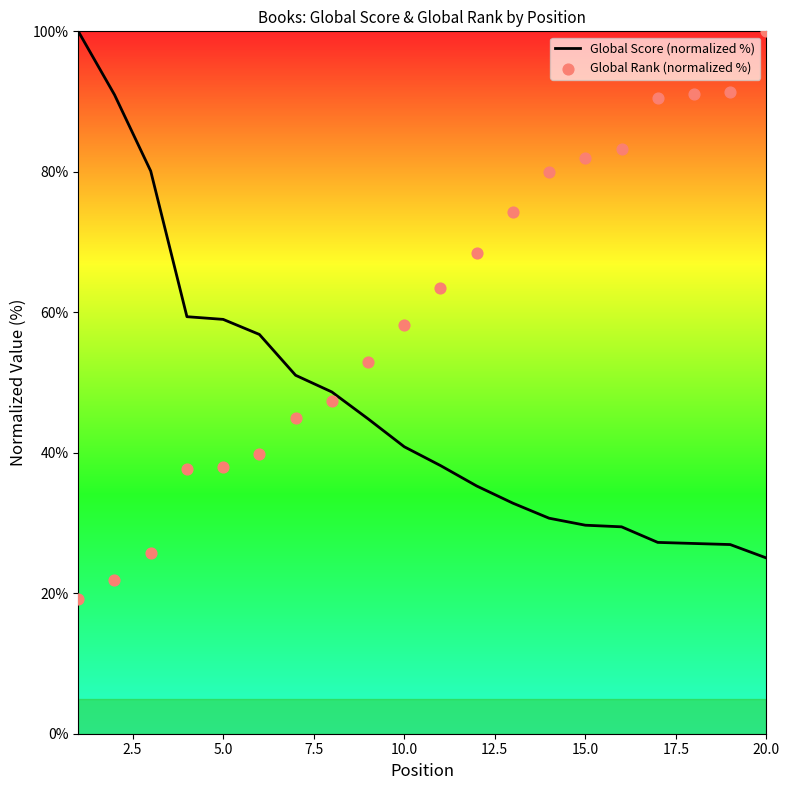

What are all the series names shown in the legend?

Global Score (normalized %), Global Rank (normalized %)